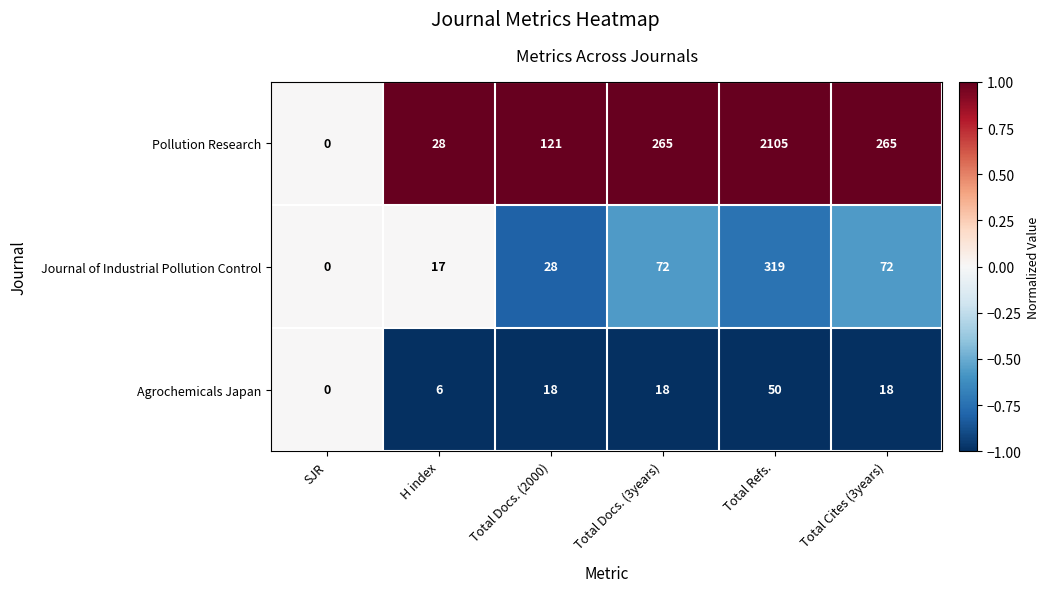

Reading left to right, transcribe all the data shown in this chart.

Pollution Research: 0	28	121	265	2105	265
Journal of Industrial Pollution Control: 0	17	28	72	319	72
Agrochemicals Japan: 0	6	18	18	50	18